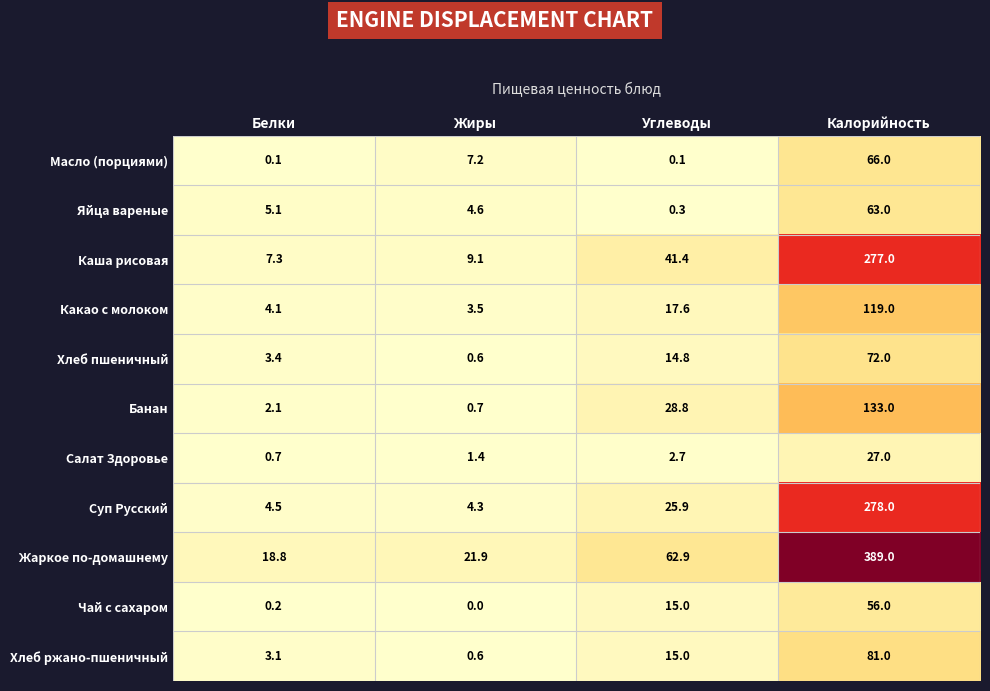

Which series has the largest range (max minus min)?

Жаркое по-домашнему